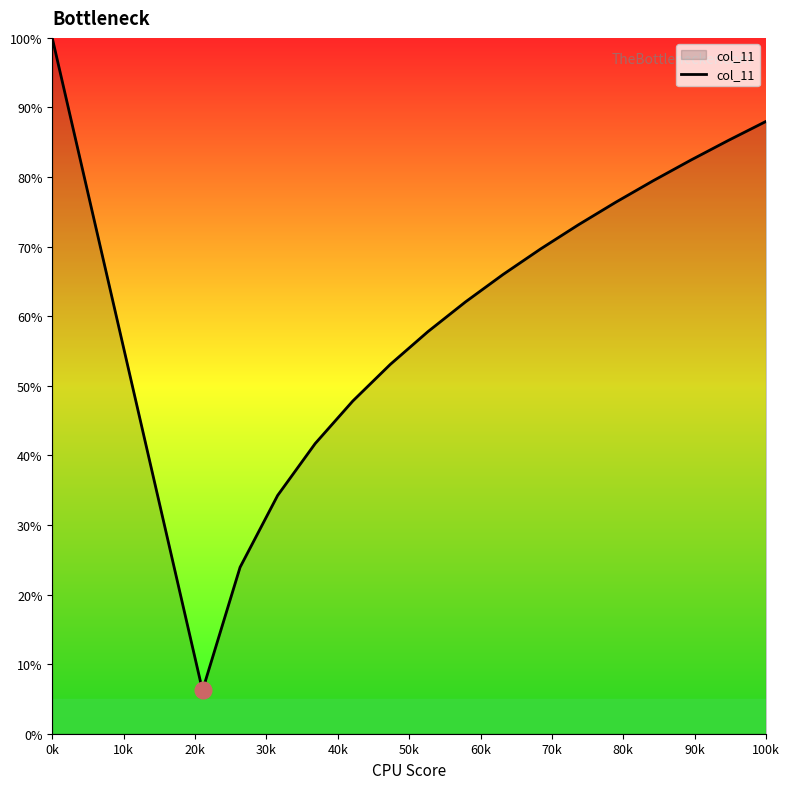

What is the difference between the maximum and minimum values?

93.8